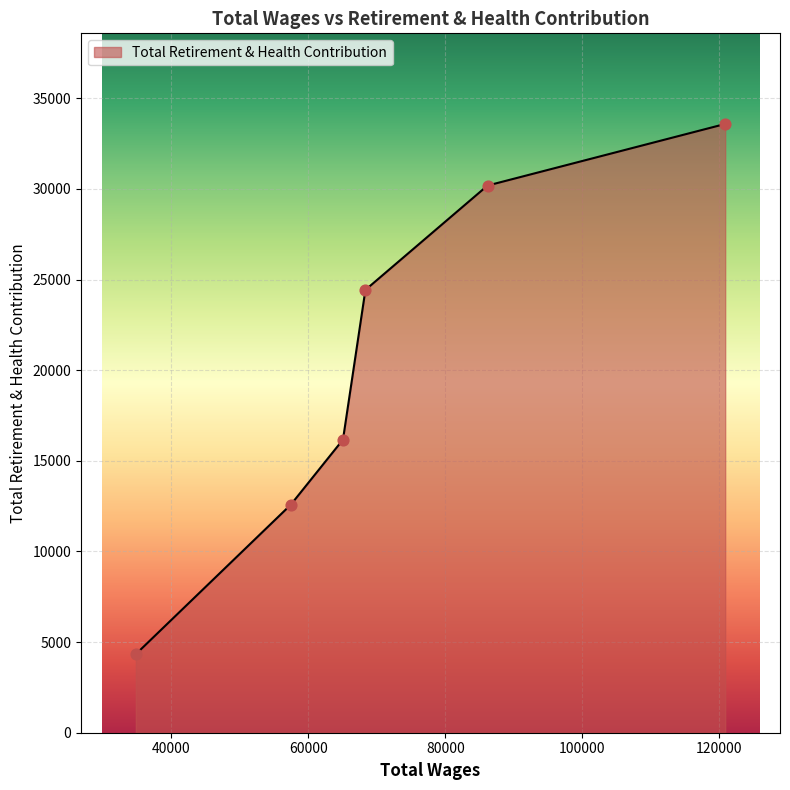

True or false: the data has more than 2 interior local peaks.

False